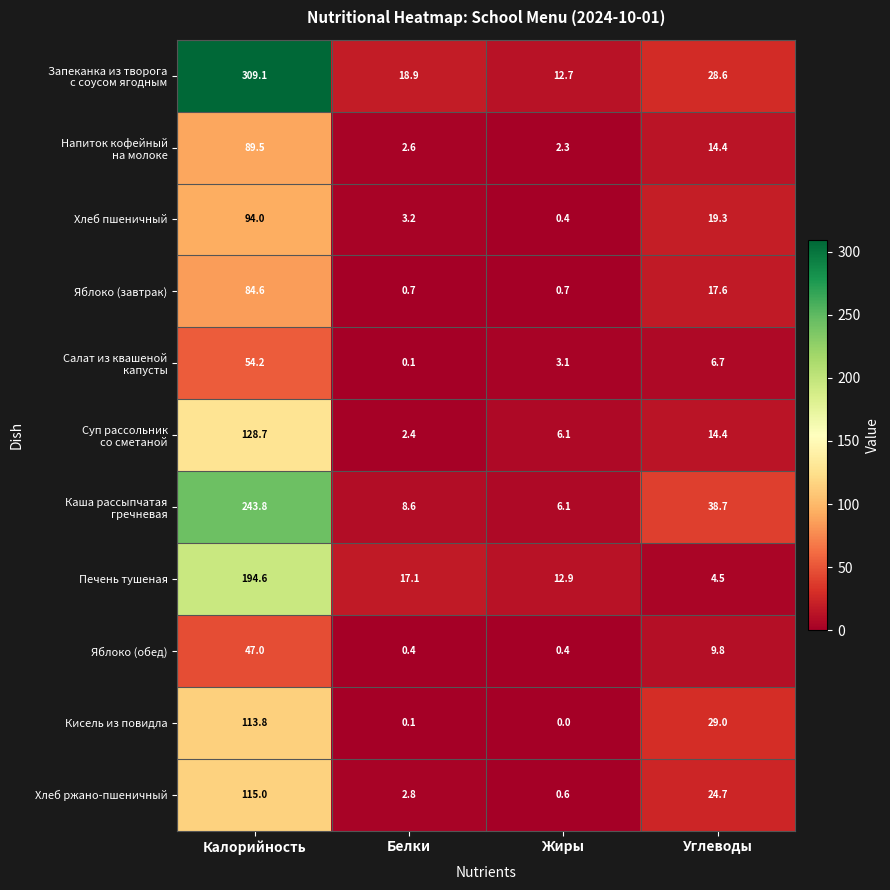

What is the sum of all Яблоко (завтрак) values?

103.6